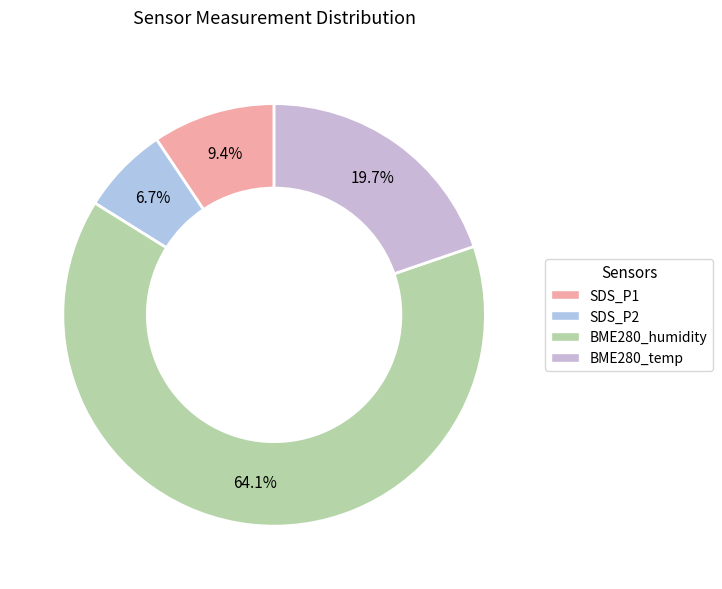

Count the number of slices in the pie.

4